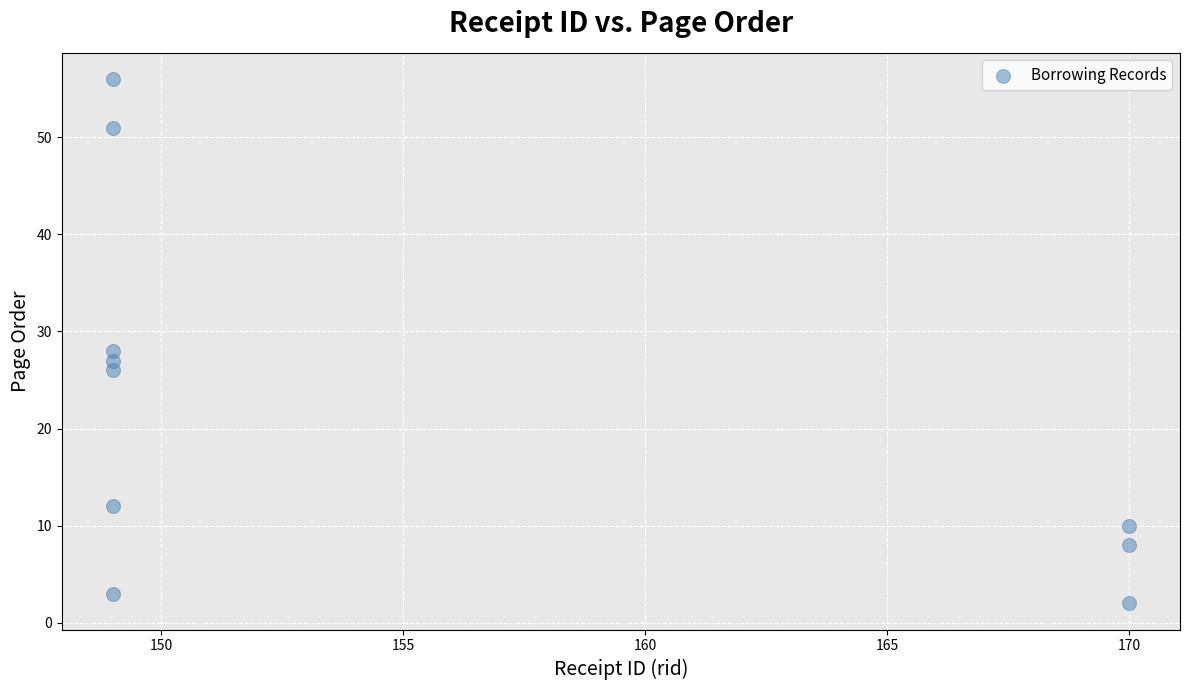

What Y value in the scatter plot is closest to 29?

28